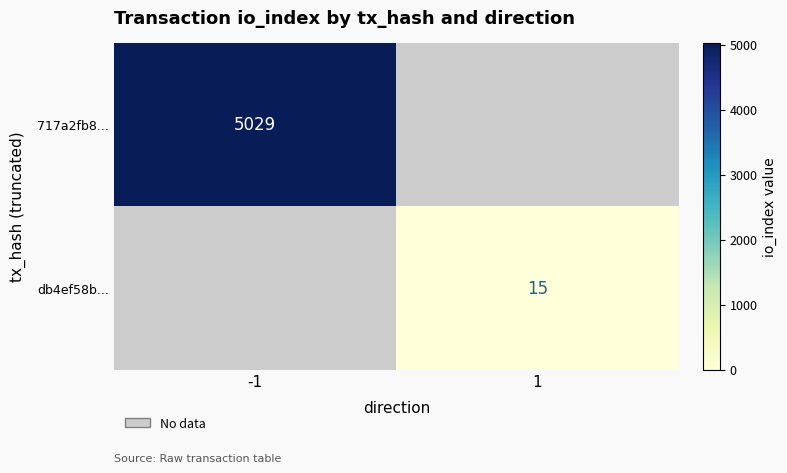

The value of db4ef58b... at 1 is 23. True or false?

False